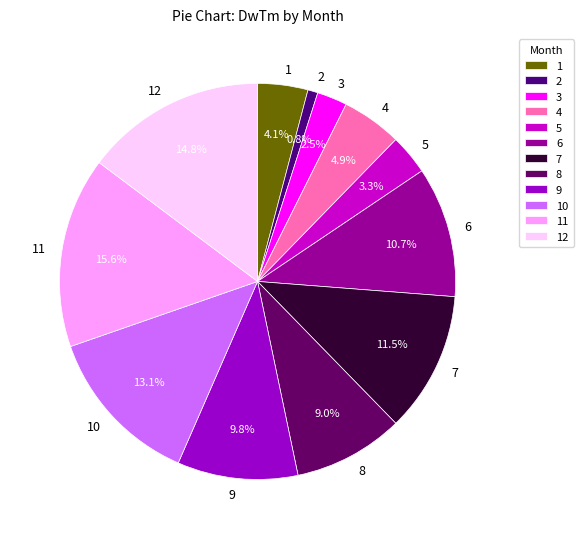

Approximately how many times larger is the value at 2 compared to 3?

0.3